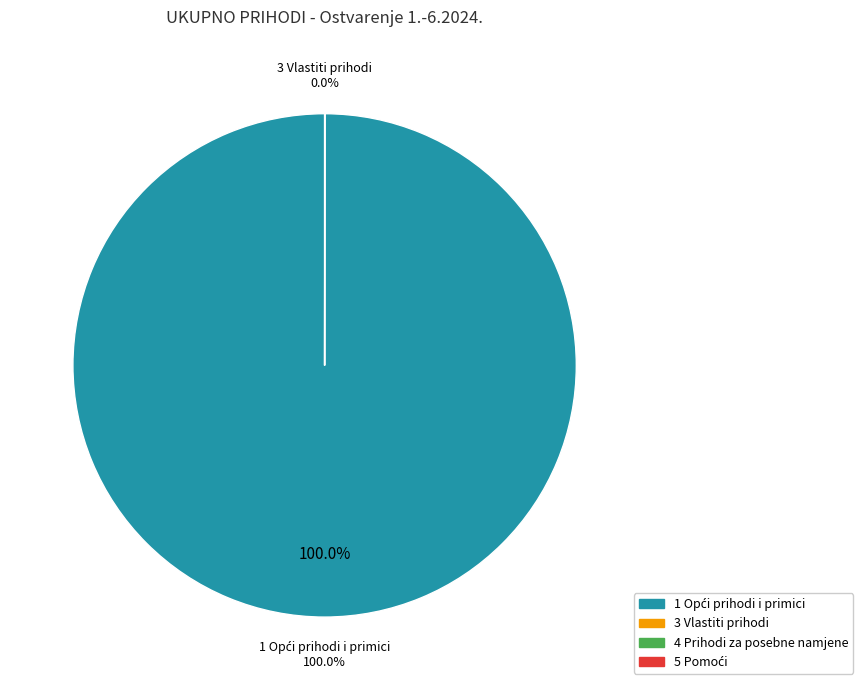

Do 5 Pomoći and 4 Prihodi za posebne namjene together represent more than half of the pie?

No